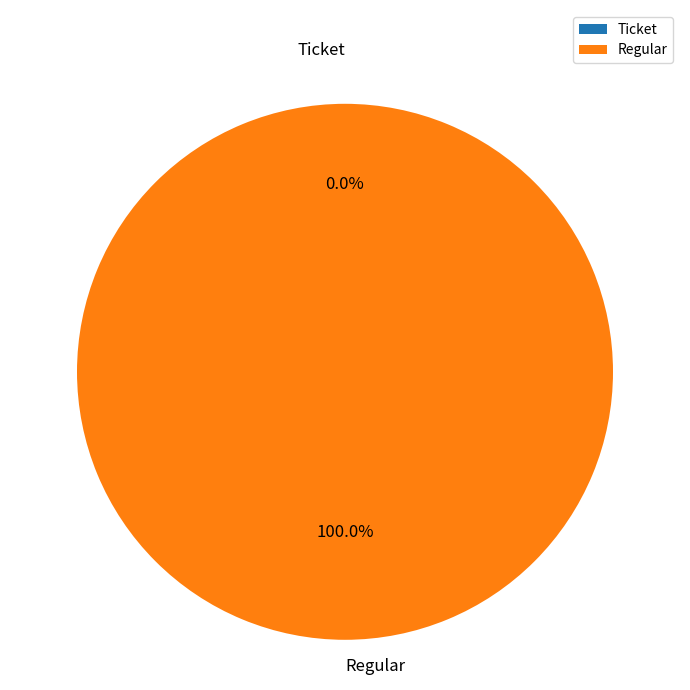

To the nearest percent, what percentage of the pie is Regular?

100%